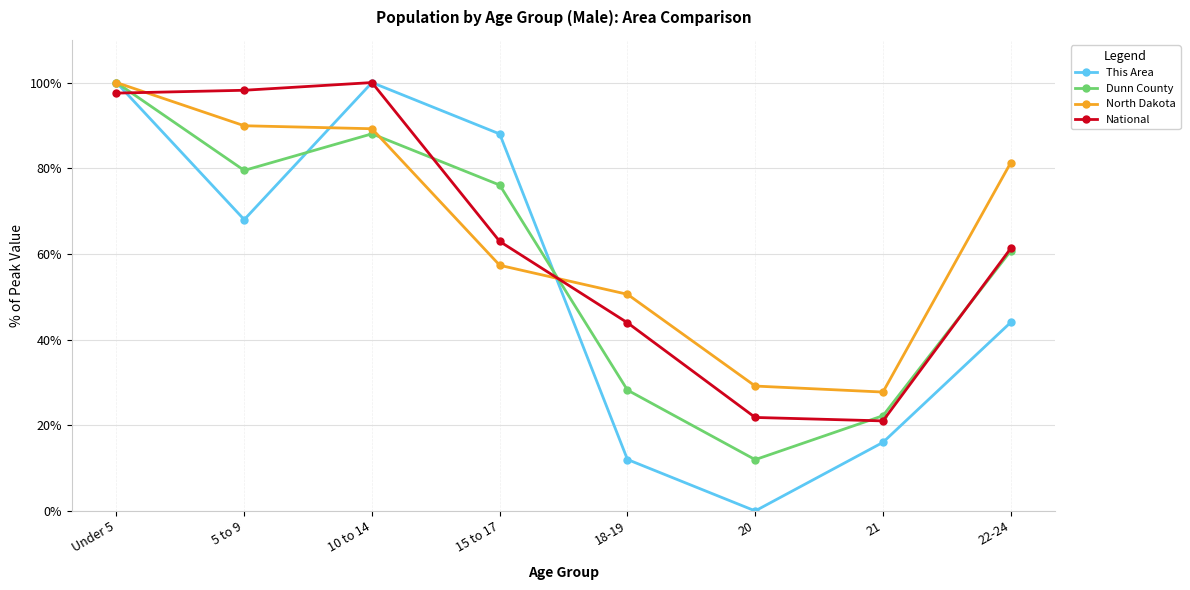

Is it true that North Dakota equals 100.0 at Under 5?

True